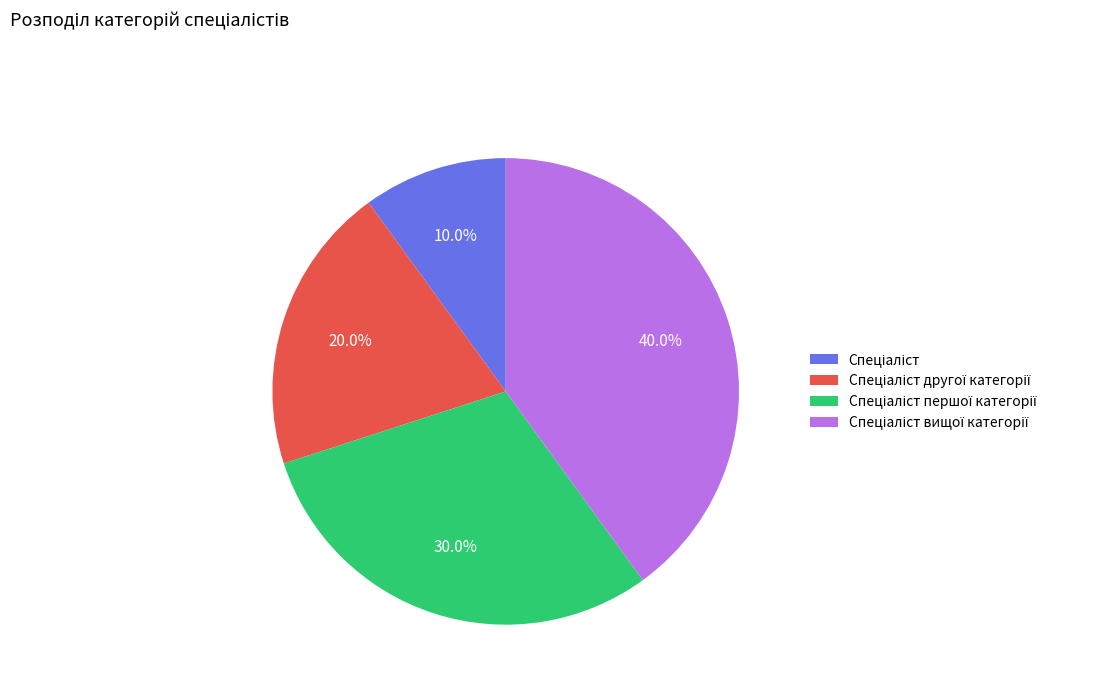

What is the ratio of the value at Спеціаліст другої категорії to the value at Спеціаліст першої категорії?

0.7